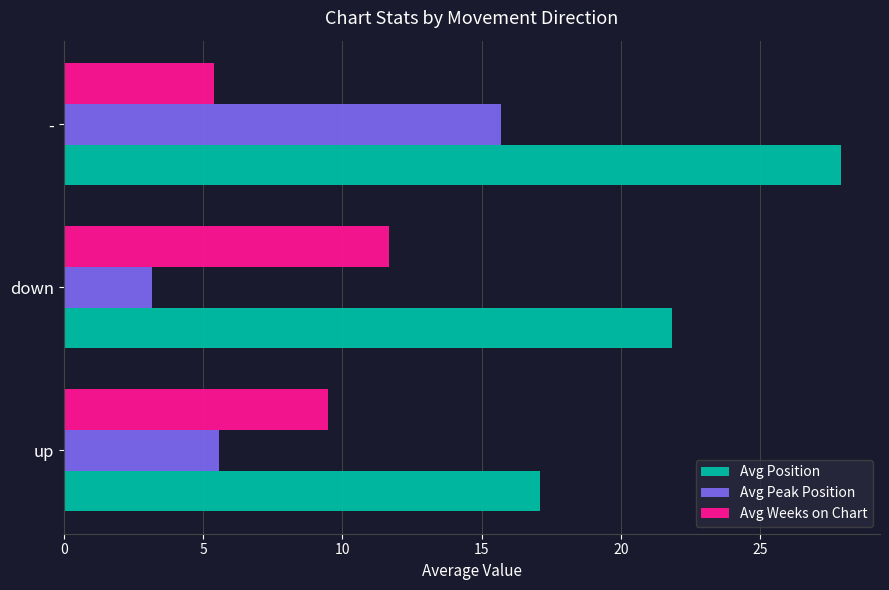

What is the minimum value for Avg Peak Position?

3.2